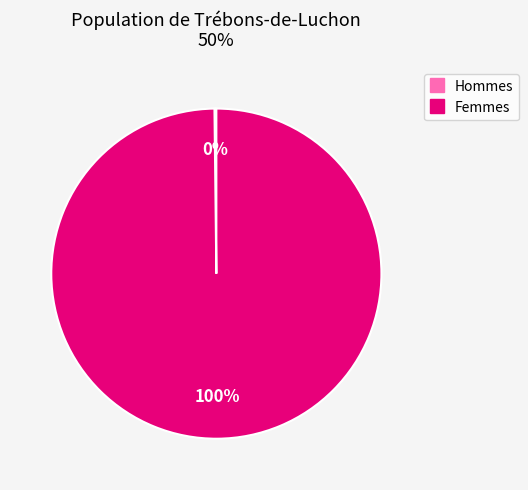

To the nearest percent, what is the difference between the largest and smallest slice percentages?

100%